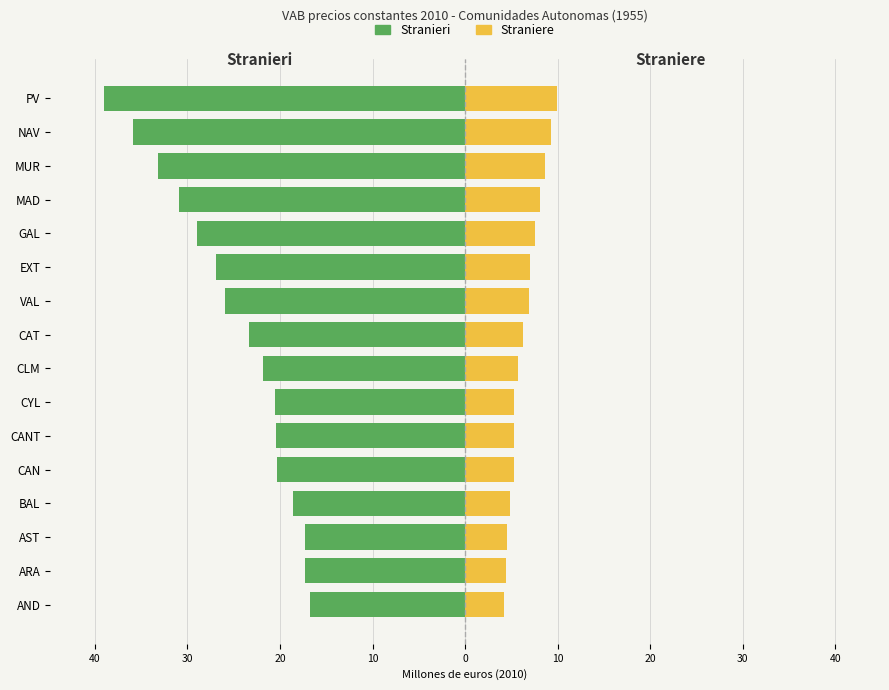

Which series changed the most between CYL and MAD?

Stranieri